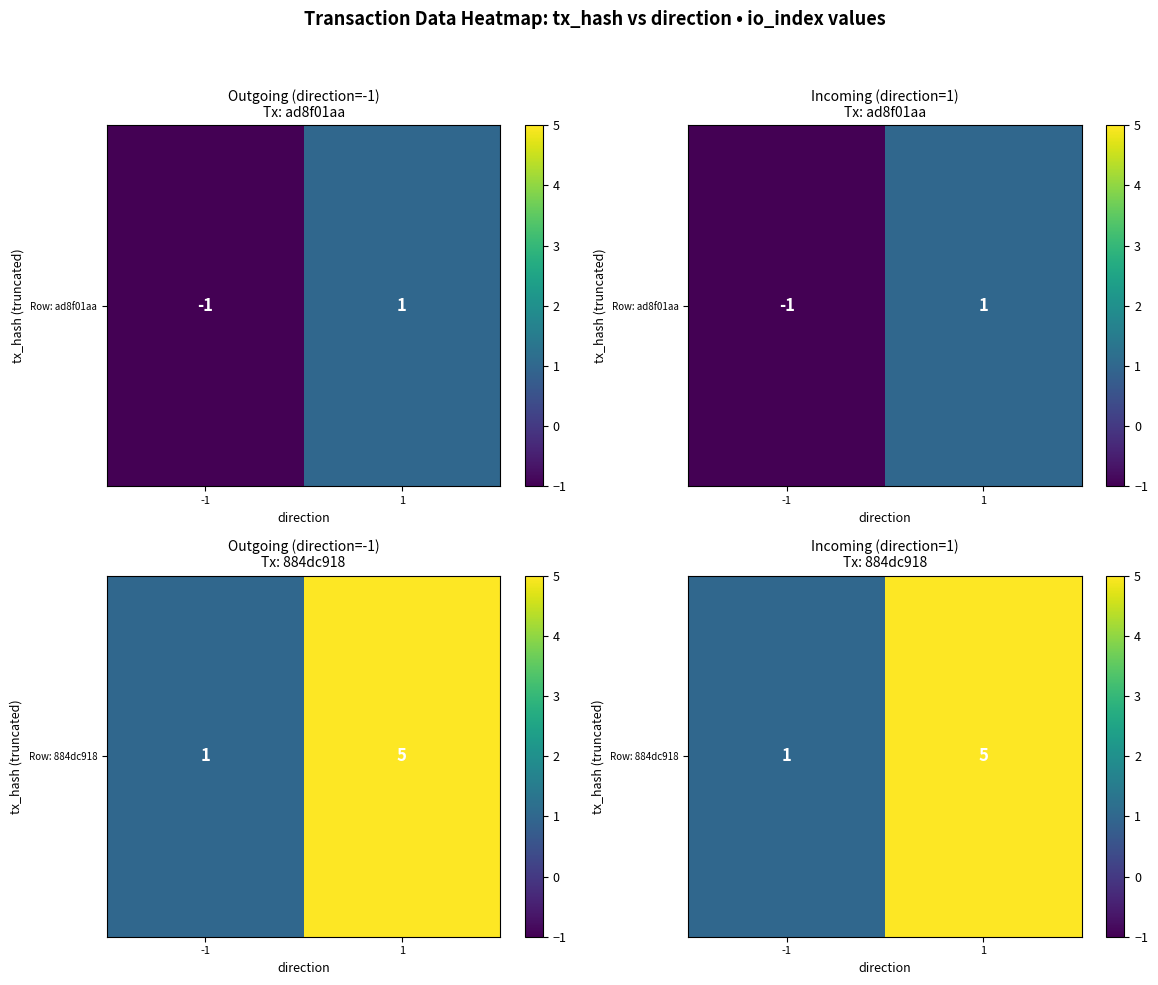

True or false: the data shows 1 at -1.

True